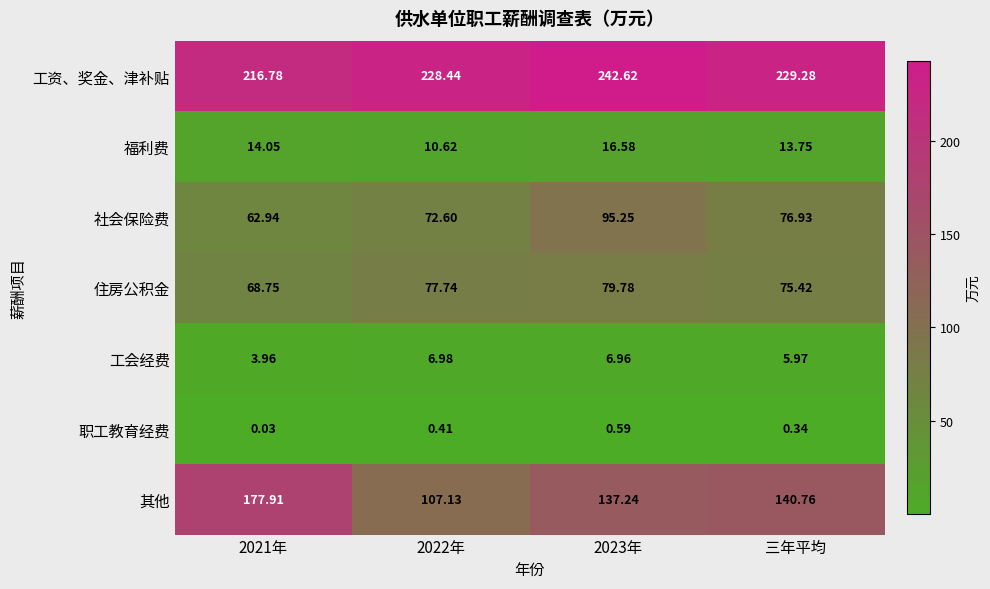

Which series has the largest range (max minus min)?

其他